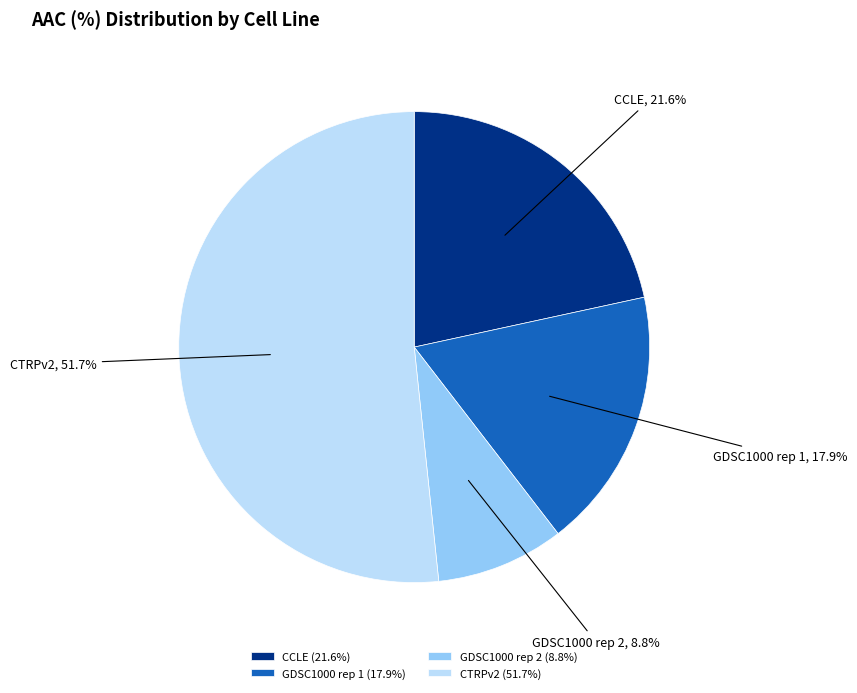

Does CCLE represent more than half of the total?

No